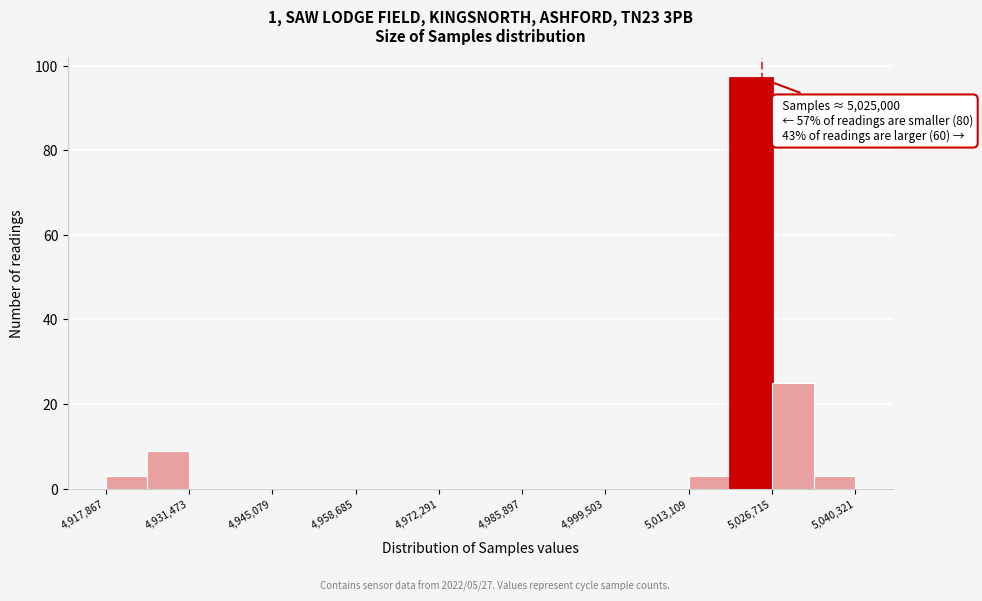

Around what value on the x-axis is the tallest bar? Give the approximate position of its centre, as read against the axis.

5024000